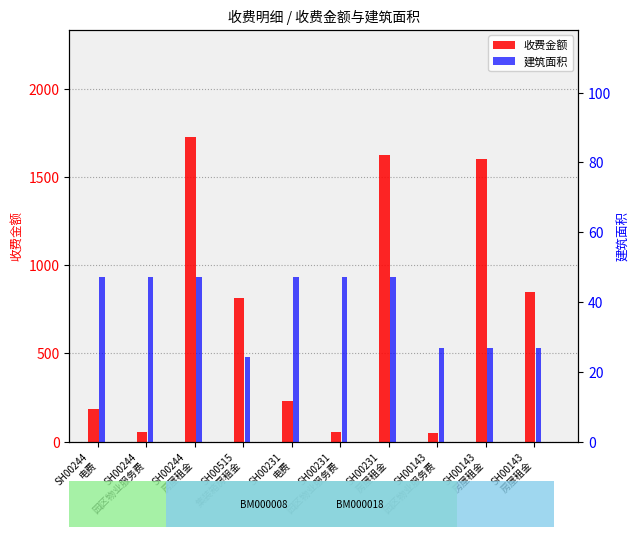

Rank the series by their average value, from highest to lowest.

收费金额, 建筑面积